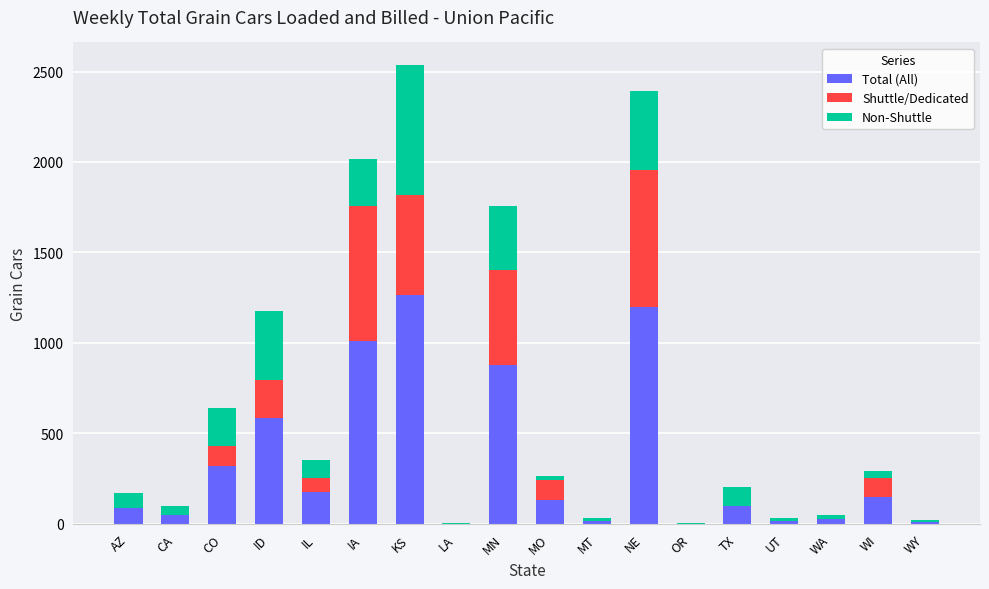

At which label is Total (All) closest to 634?

ID